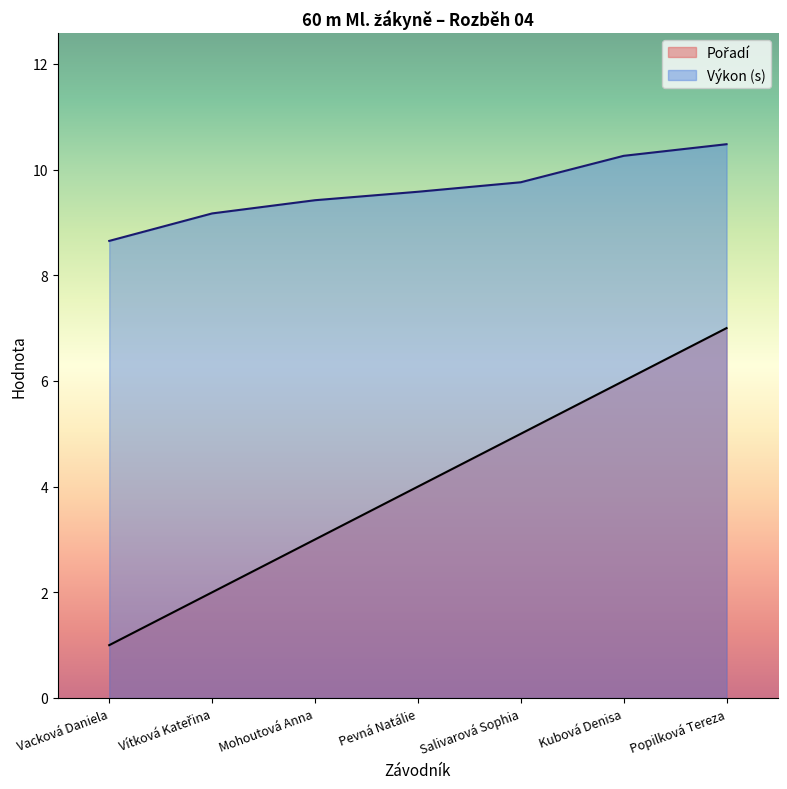

True or false: Pořadí and Výkon (s) intersect in this chart.

False